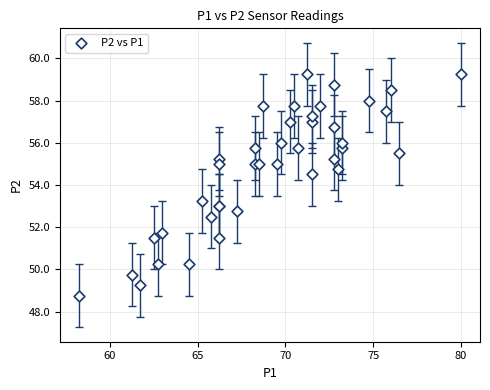

What Y value in the scatter plot is closest to 54?

54.5